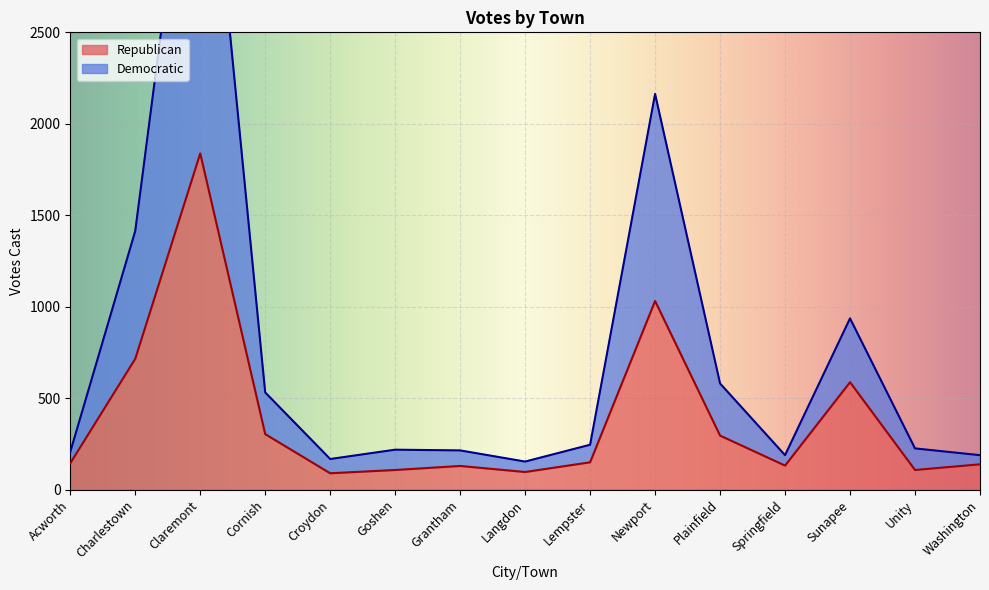

In Democratic, how many points are higher than both neighbors (excluding endpoints)?

4